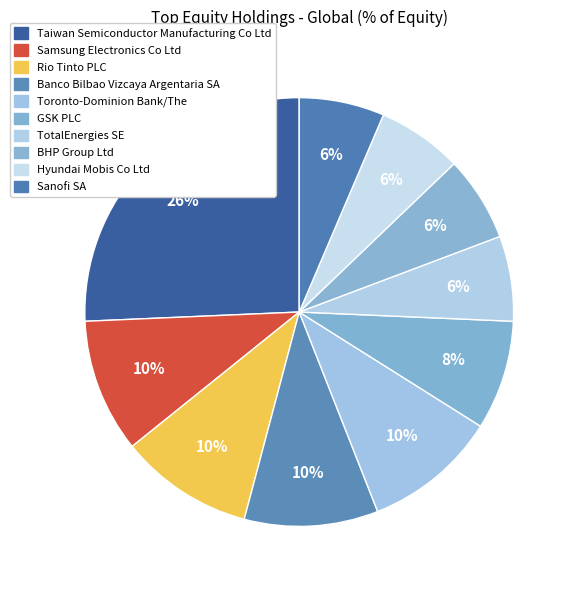

How many slices are in this pie chart?

10